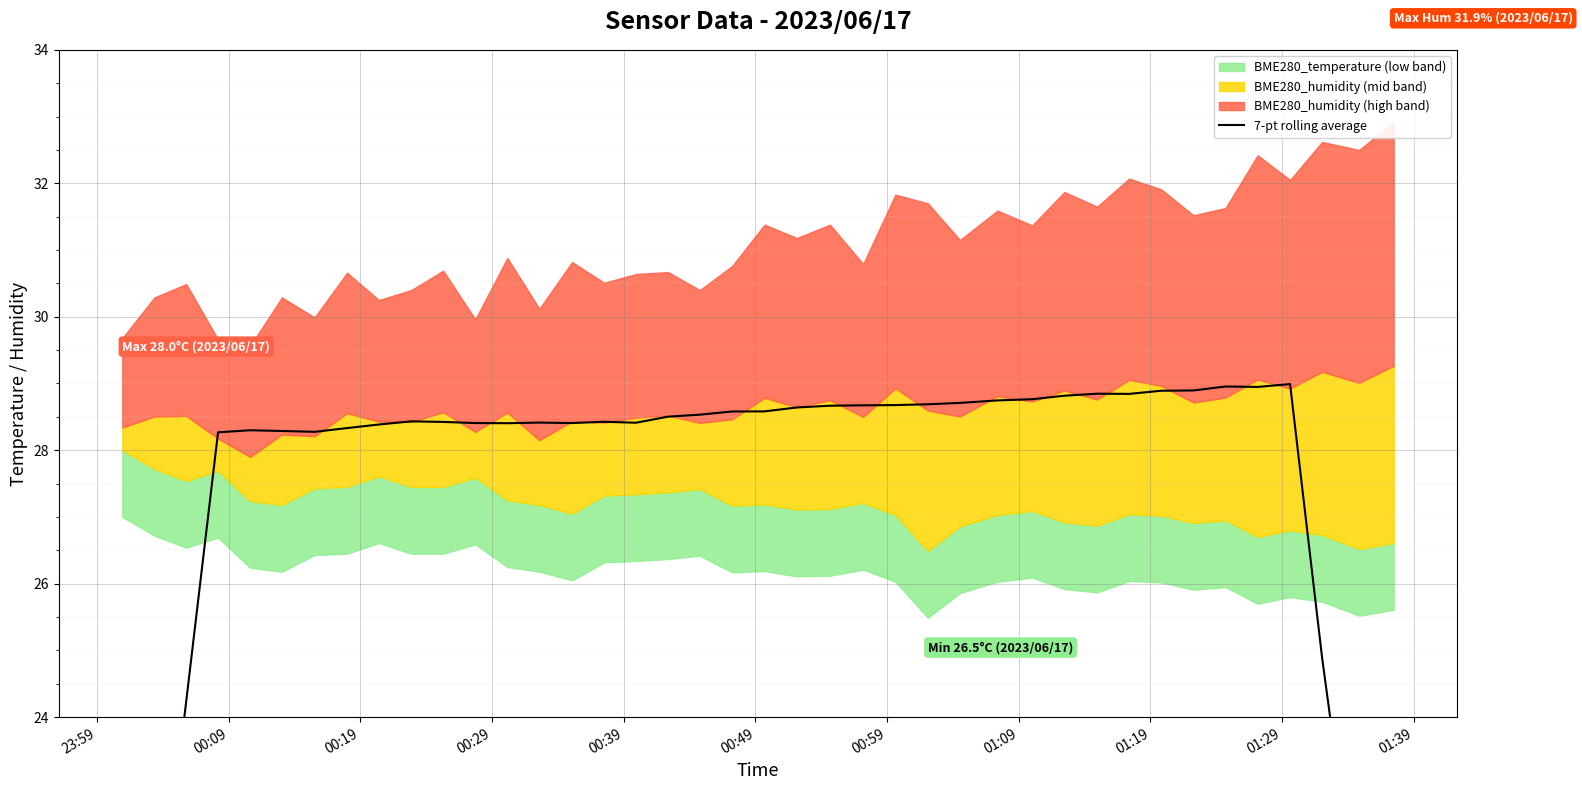

How many interior local peaks (higher than both neighbors) does the data have?

7